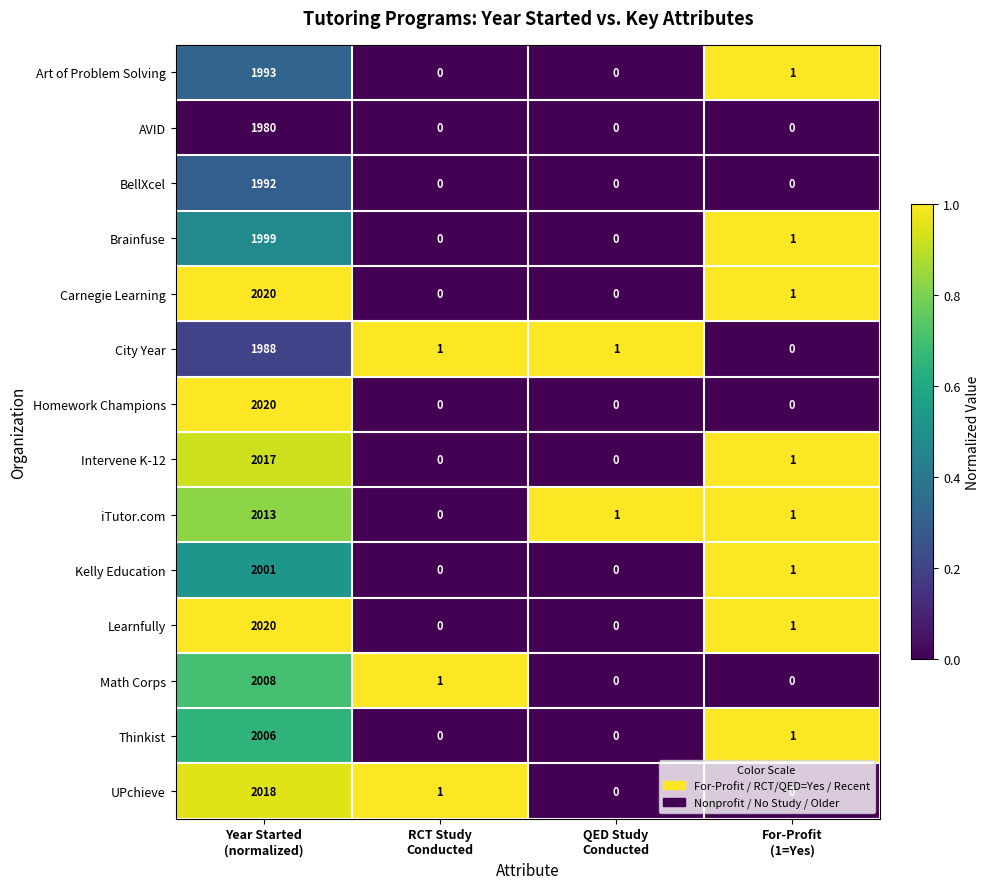

How many Homework Champions values are between 0 and 2020?

4